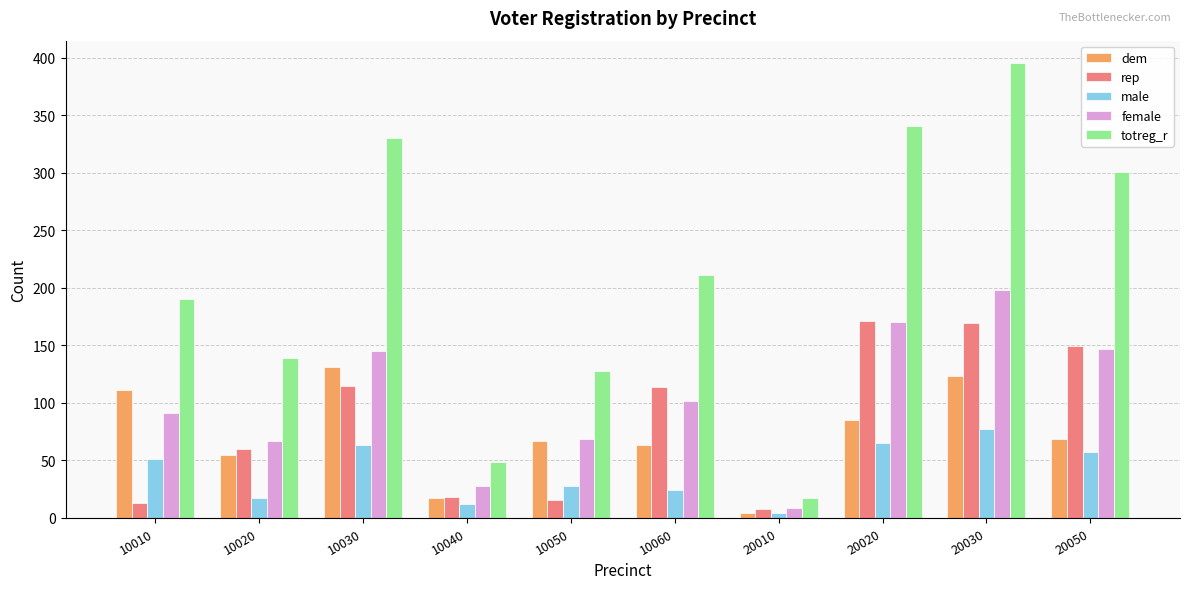

Where does the dem series first go above 69?

10010